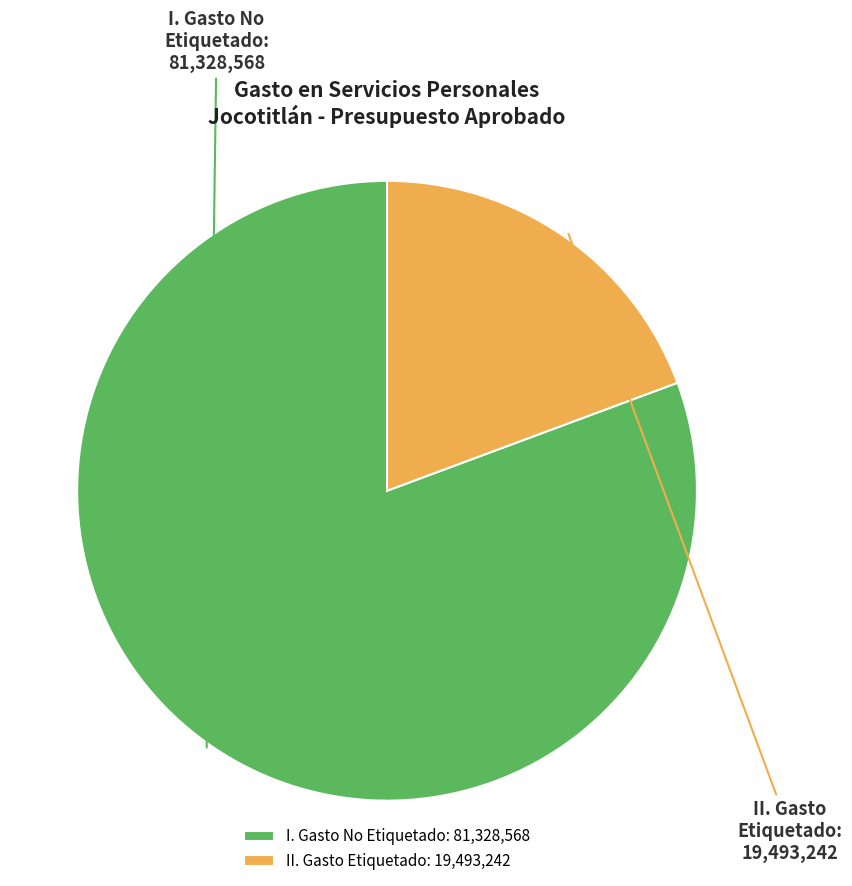

The I. Gasto No Etiquetado slice represents 81% of the pie. True or false?

True